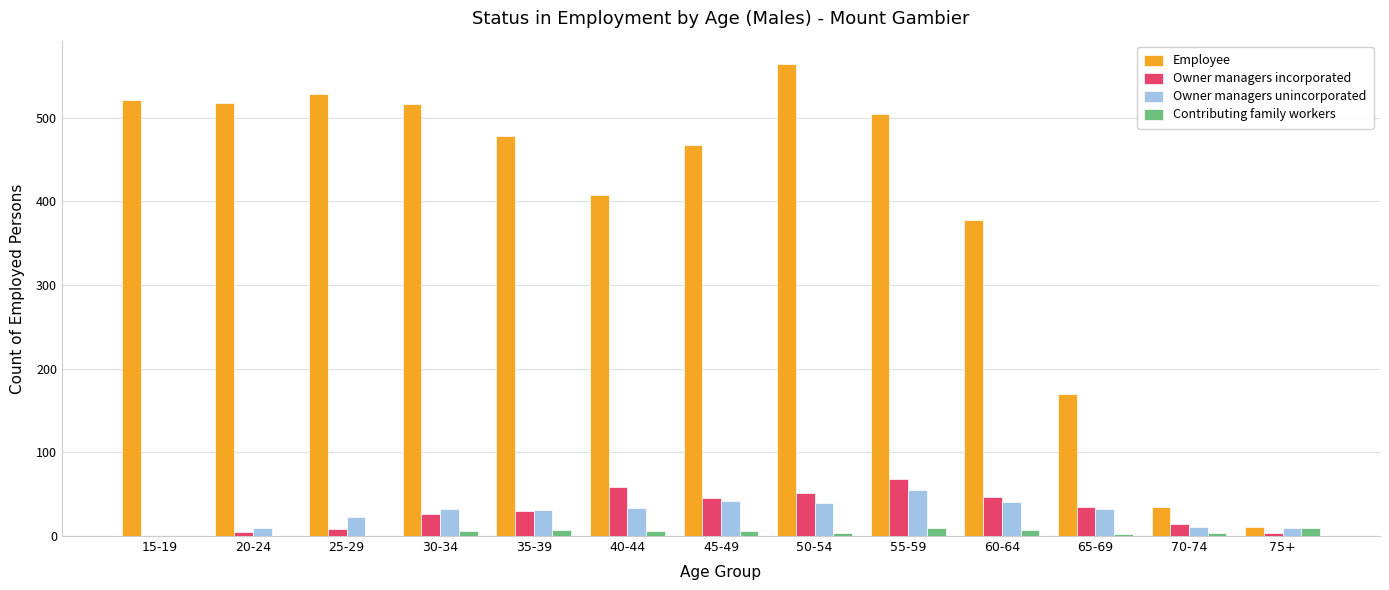

How many data points does each series have?

13